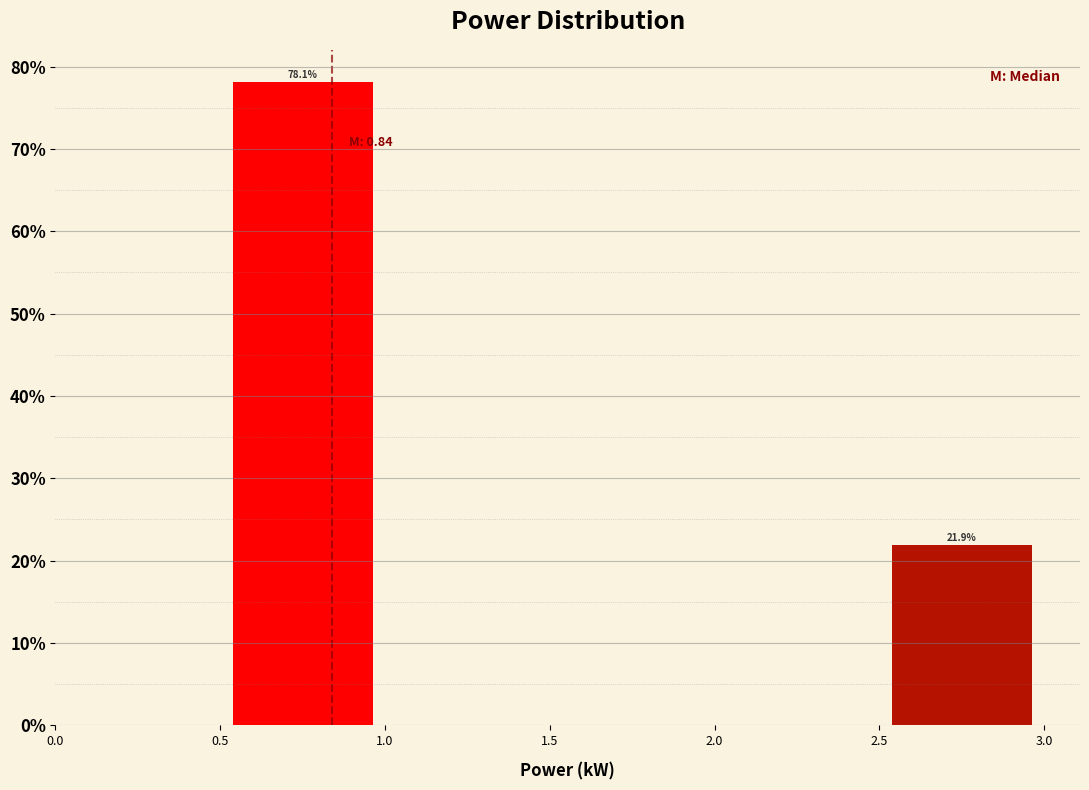

Which range on the x-axis has the tallest bar?

0.5 to 1.0